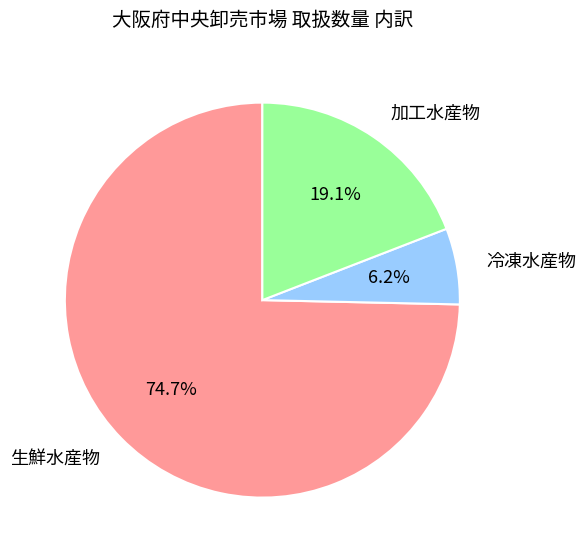

Which slice represents more than half of the pie?

生鮮水産物